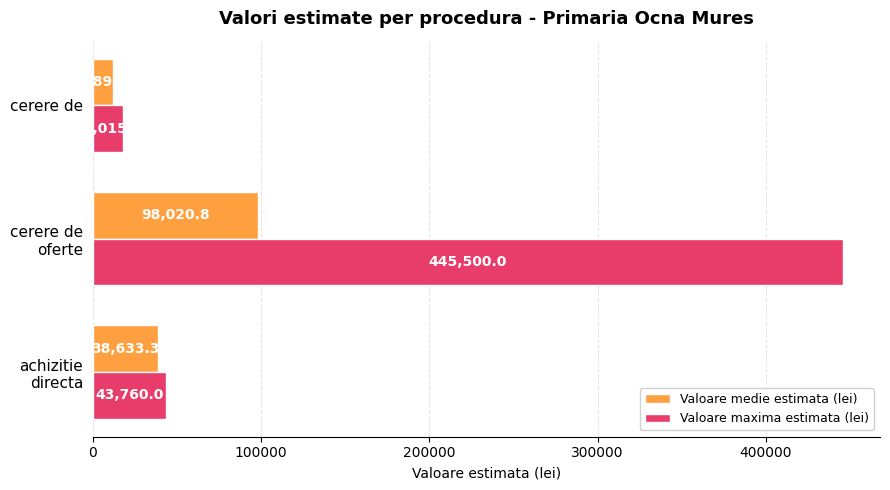

Which series has the largest total across all categories?

Valoare maxima estimata (lei)